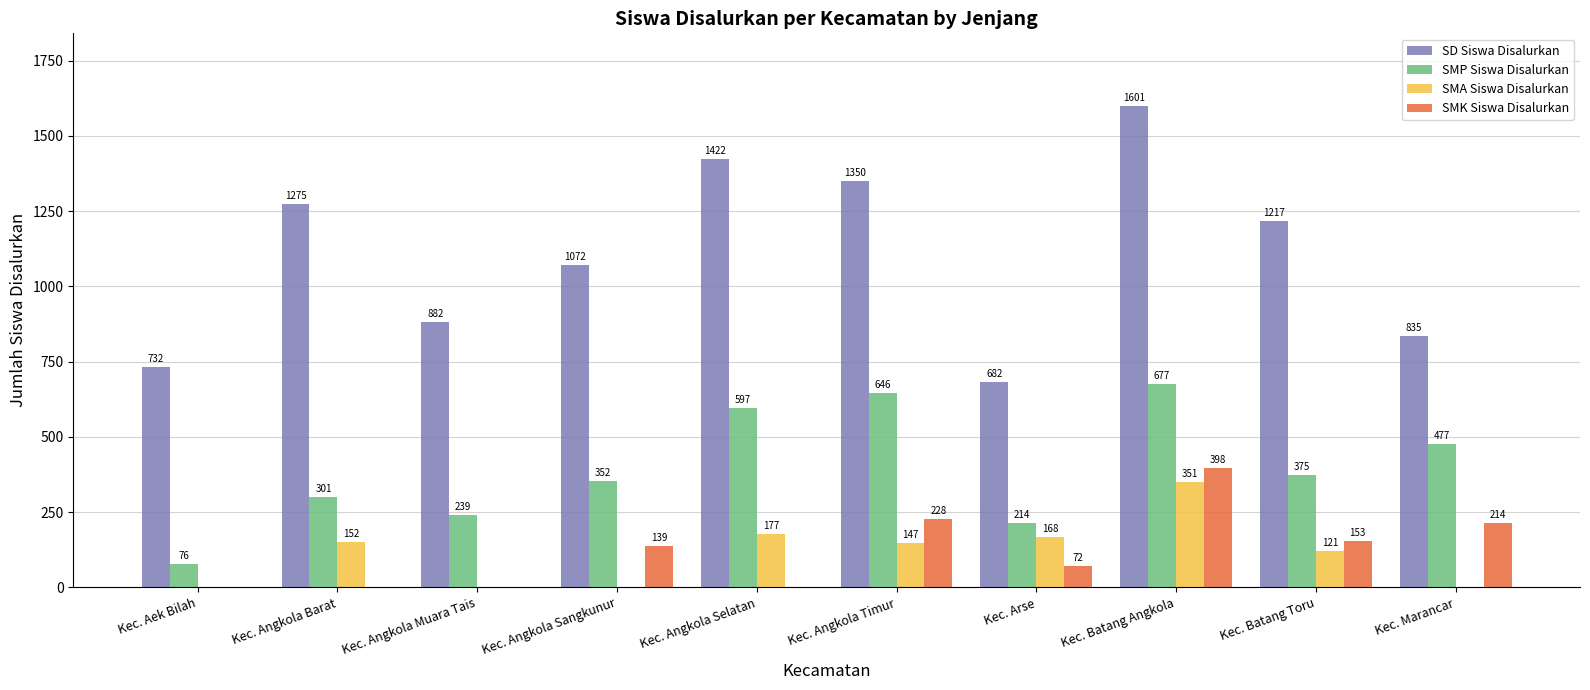

How many series are shown in this chart?

4